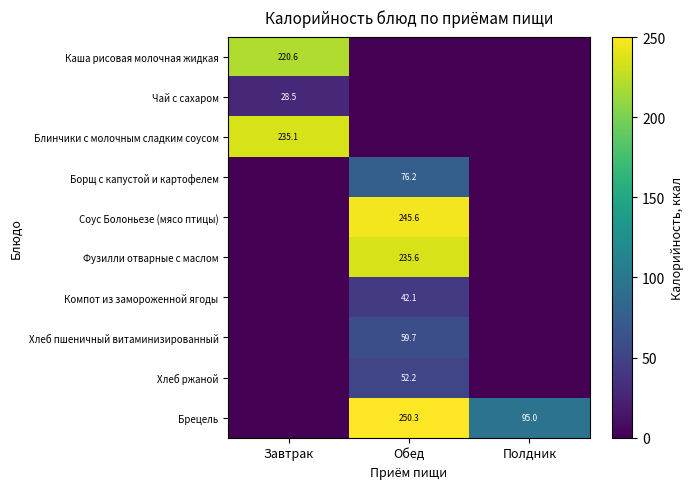

The value of Компот из замороженной ягоды at Обед is 66.4. True or false?

False